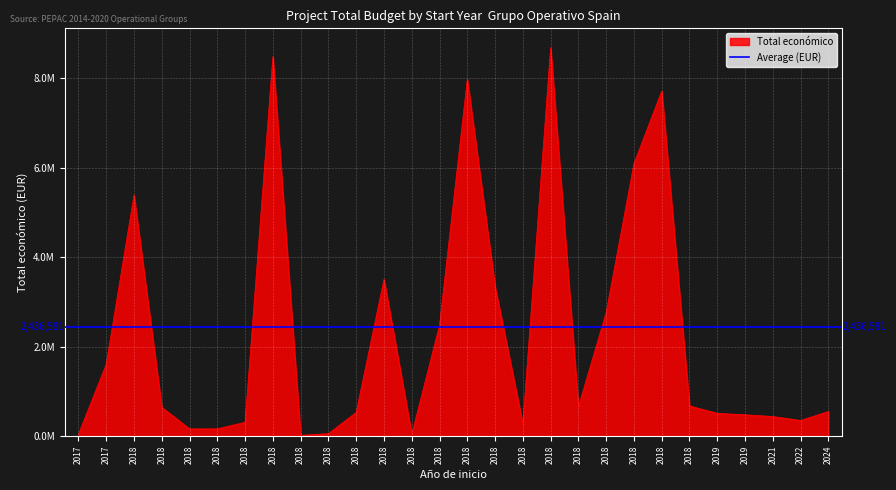

What is the change in value from 2018 to 2019?

+346314